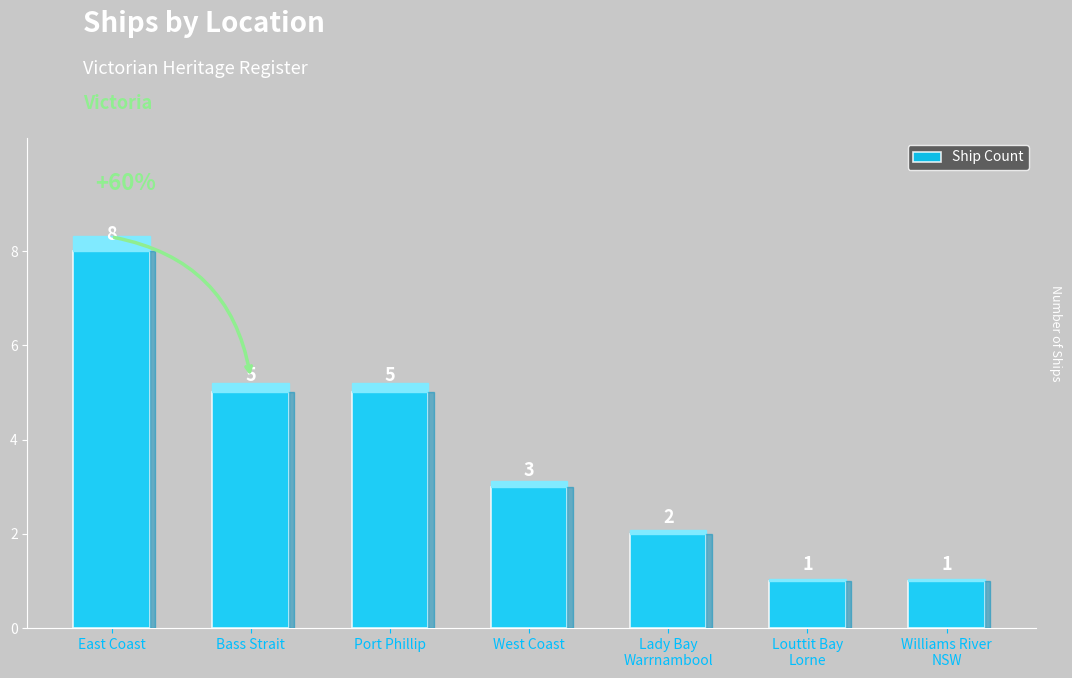

Does the chart contain any negative values?

No